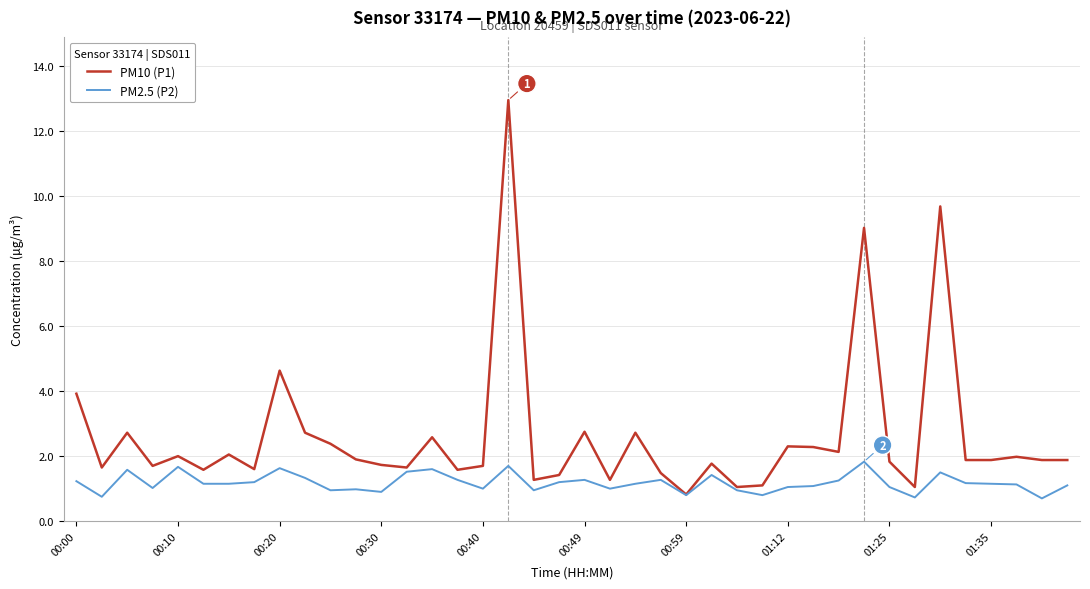

What is the minimum value for PM10 (P1)?

0.8